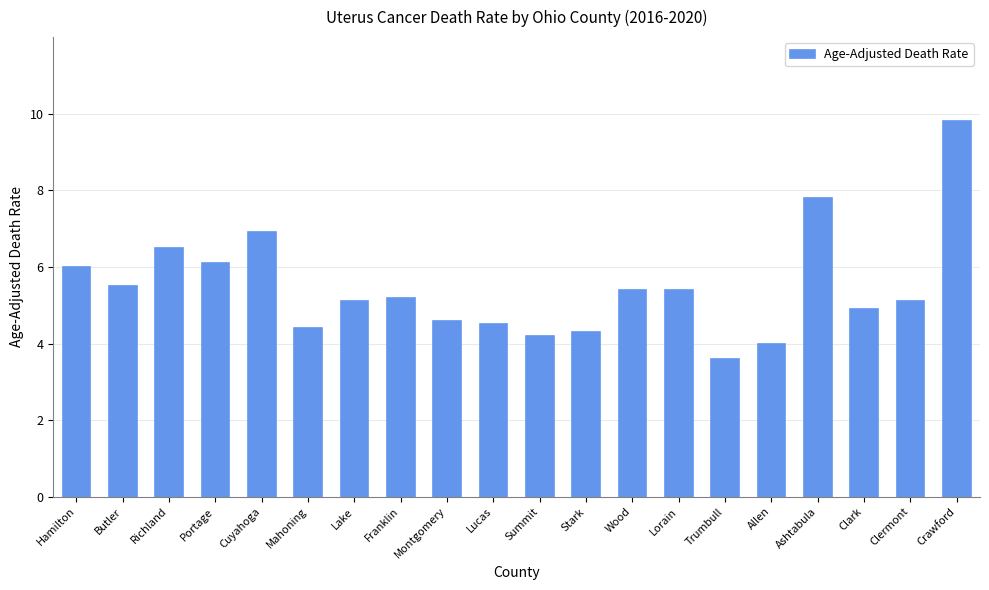

Are the bars horizontal?

No